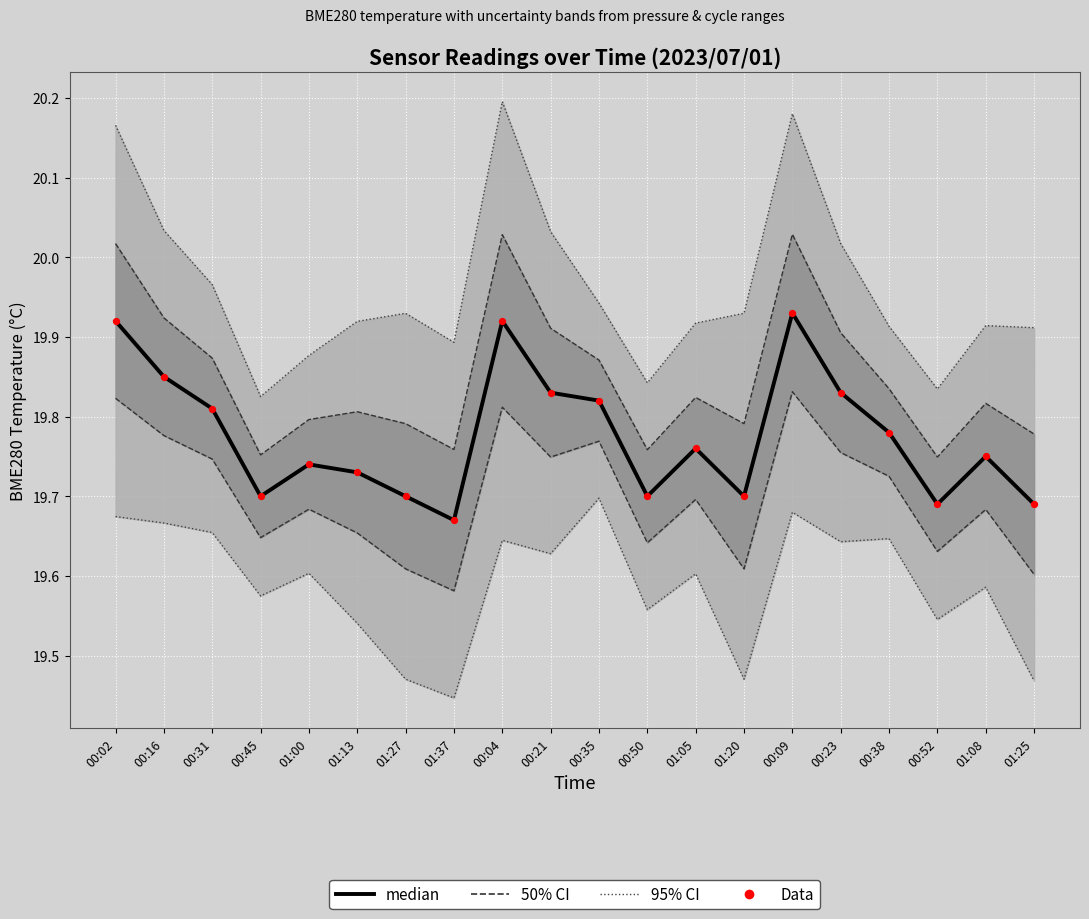

Is the value of Data at 01:08 greater than the value of median at 00:52?

Yes